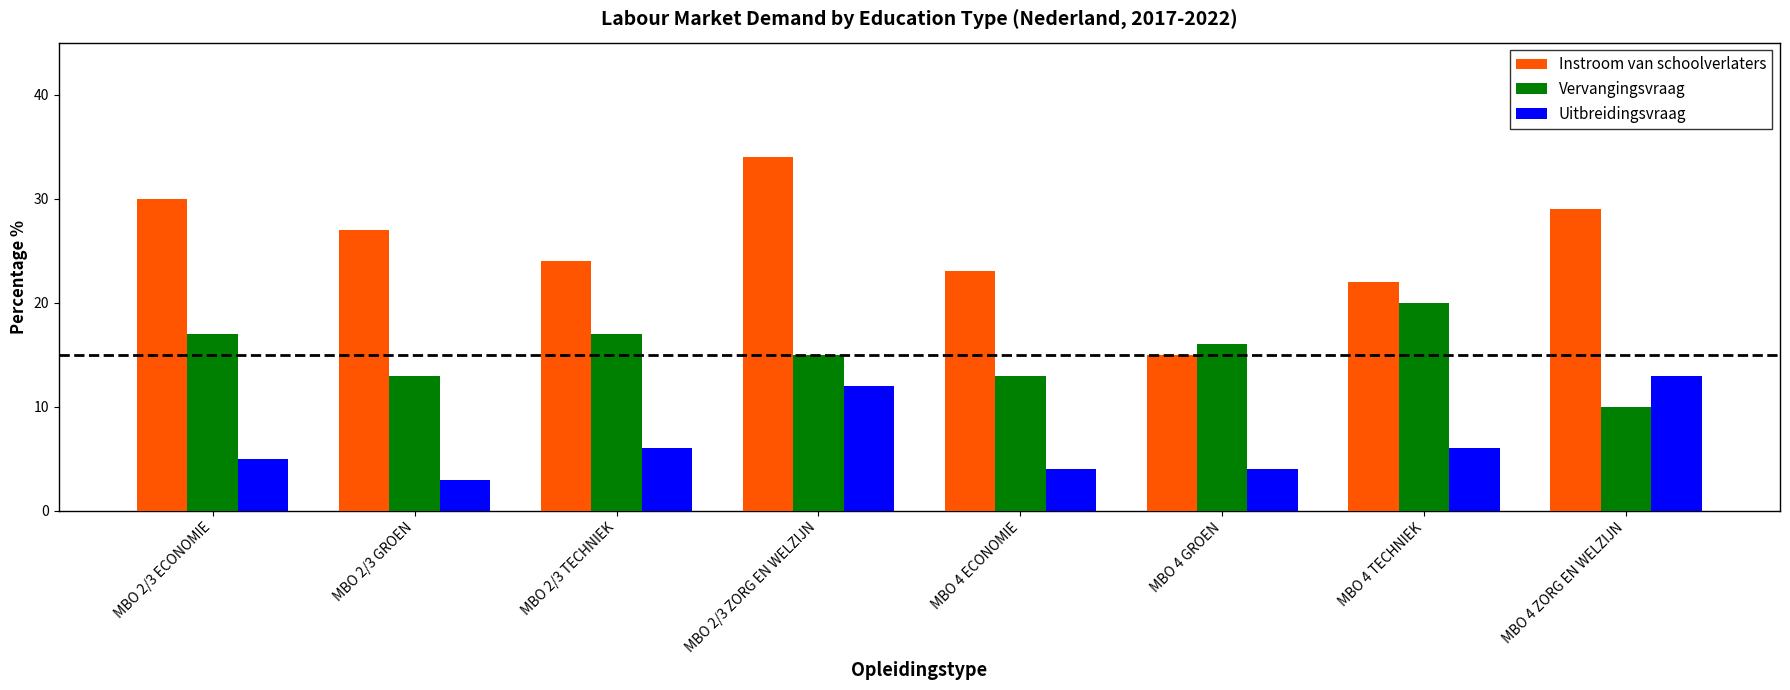

At which label does Vervangingsvraag reach its peak?

MBO 4 TECHNIEK